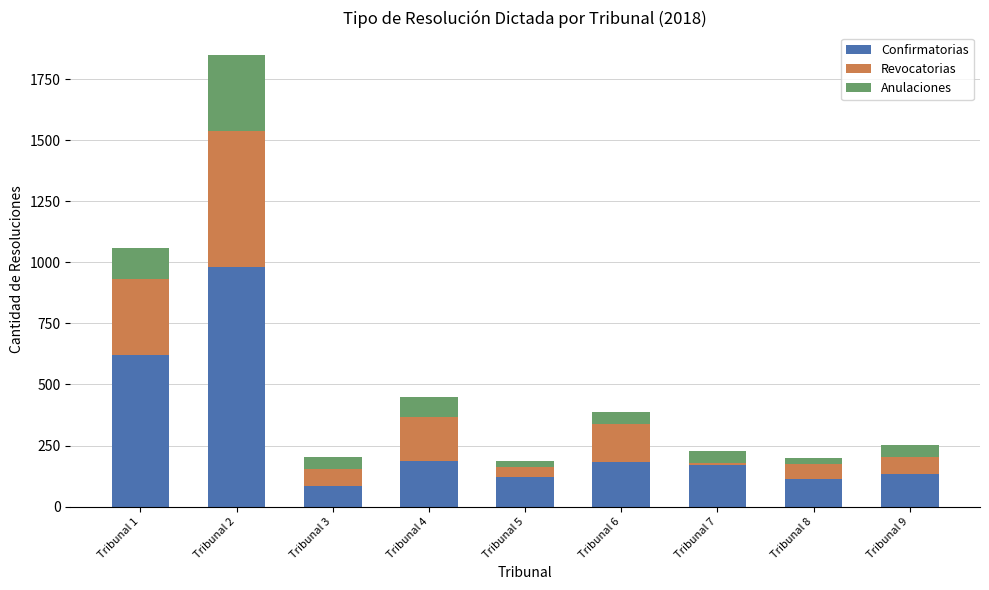

Are the bars grouped side by side (vs. stacked)?

No